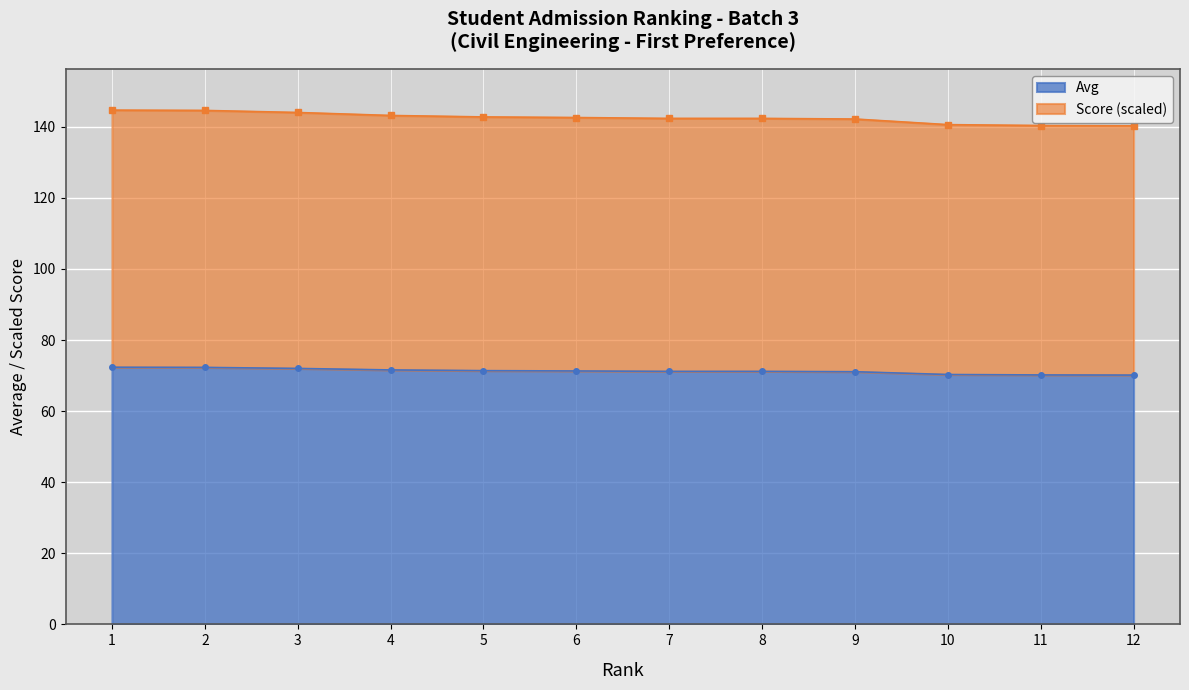

Which series has the largest range (max minus min)?

Score